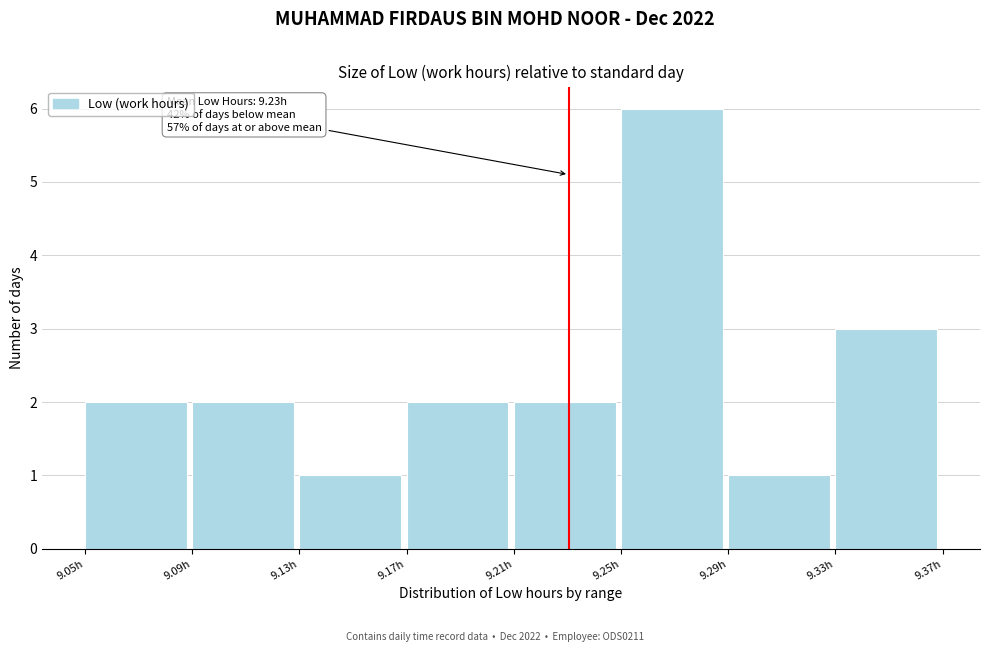

Over which range of the x-axis is the bar tallest?

9.25 to 9.29